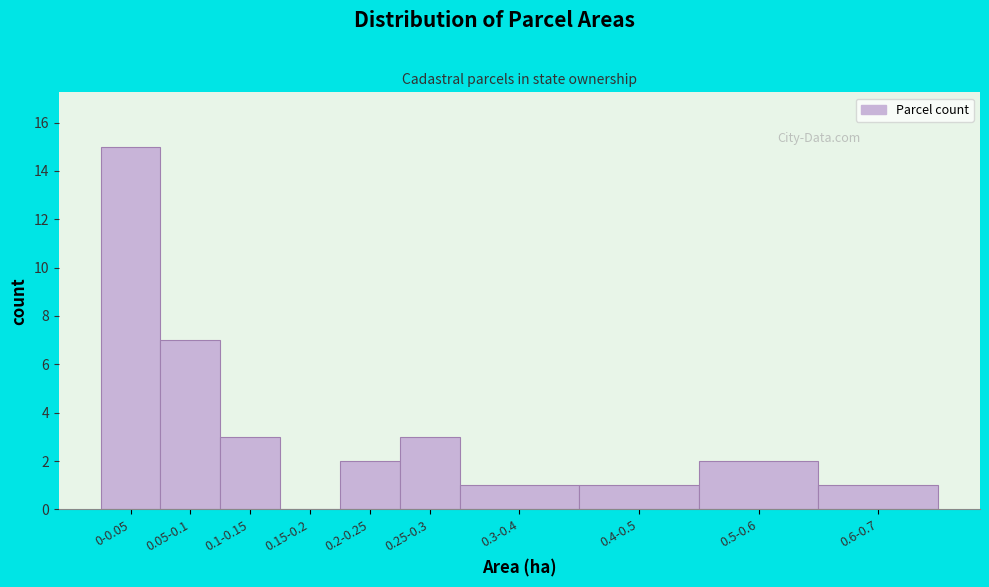

Reading right to left, list all the values displayed in this chart.

0.6-0.7=1	0.5-0.6=2	0.4-0.5=1	0.3-0.4=1	0.25-0.3=3	0.2-0.25=2	0.15-0.2=0	0.1-0.15=3	0.05-0.1=7	0-0.05=15